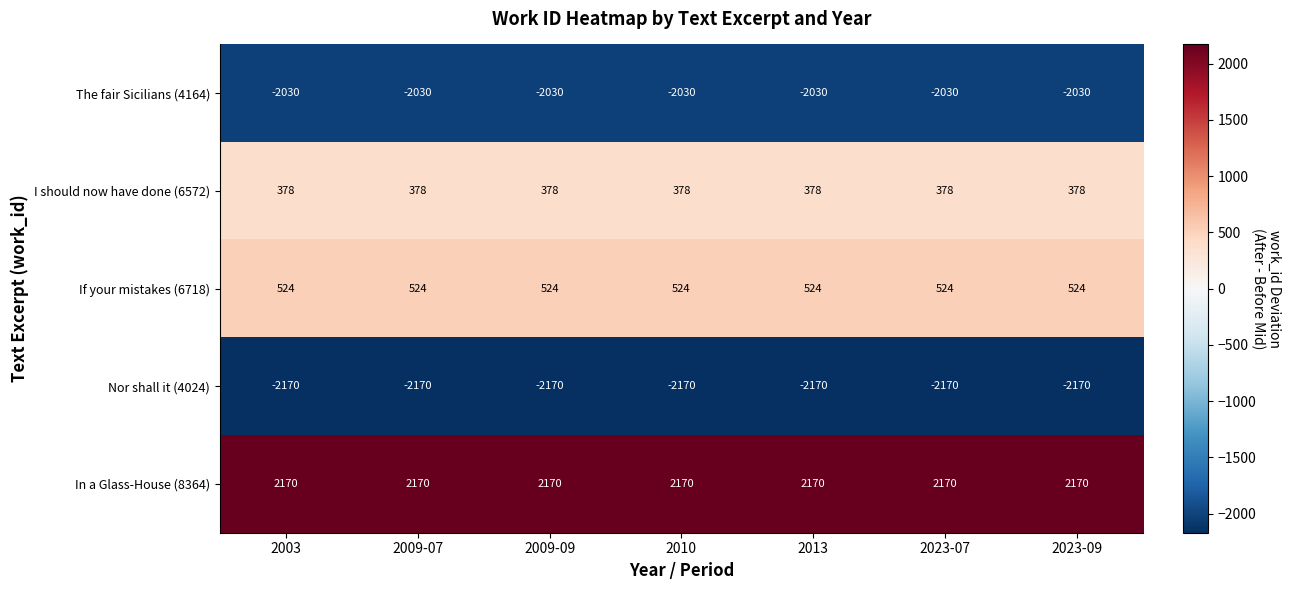

What is the sum of the Nor shall it (4024) values at 2010 and 2009-09?

-4340